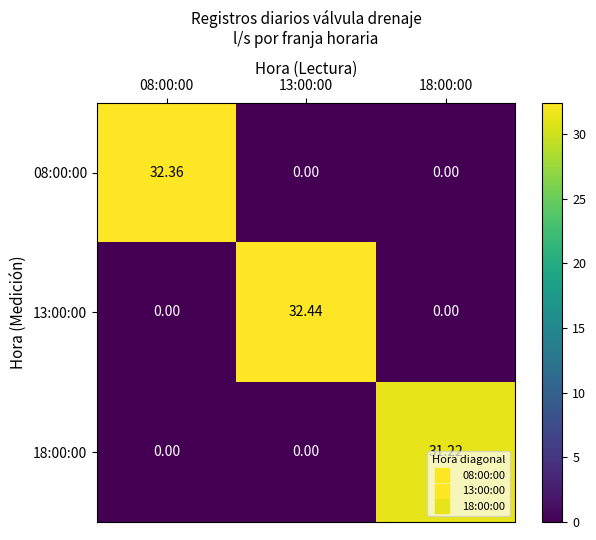

Is the value of 13:00:00 at 13:00:00 greater than the value of 18:00:00 at 18:00:00?

Yes